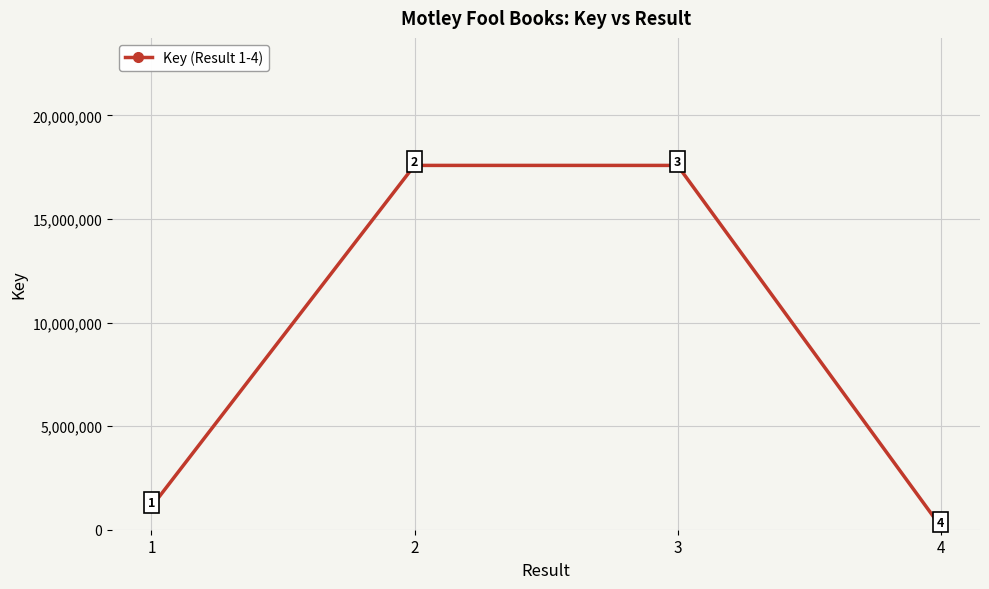

What is the ratio of the value at 2 to the value at 1?

15.8